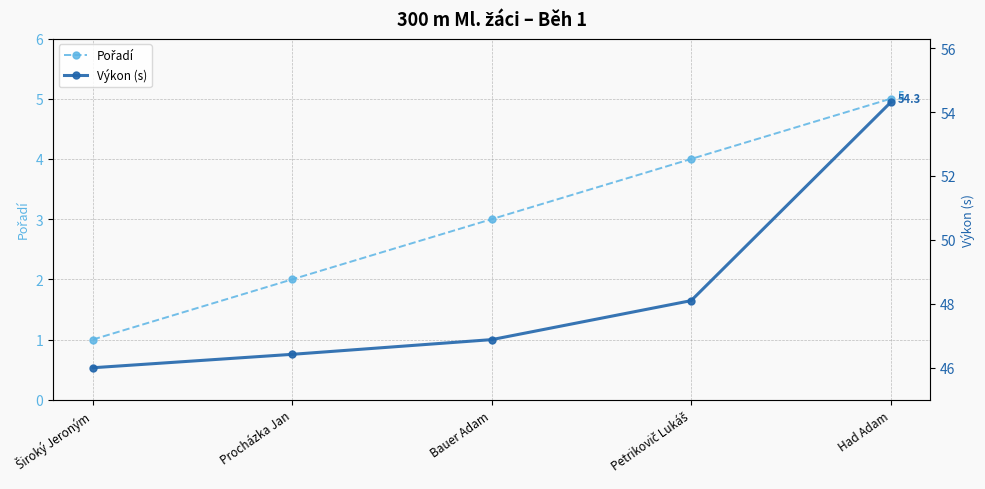

At which category is the sum across all series the highest?

Had Adam